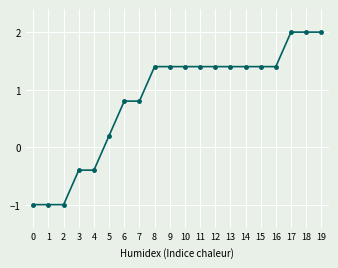

How many values are below zero?

5